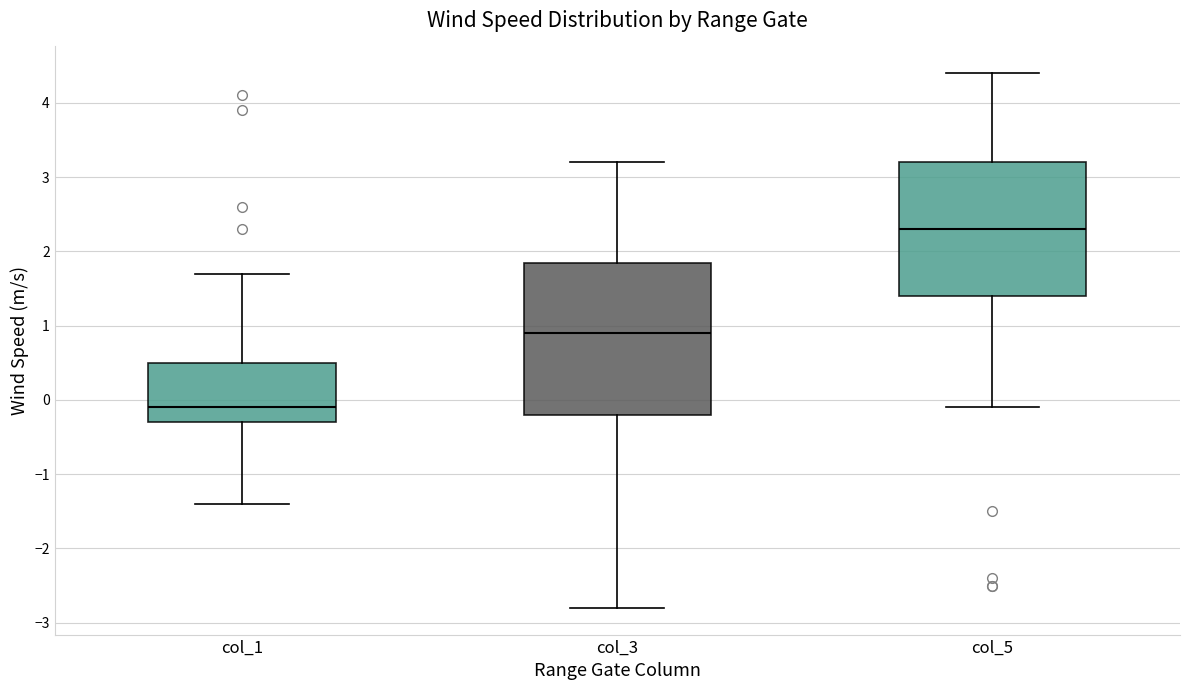

Reading left to right, transcribe this box plot: for each box, give where its median line is, the range the box spans, and where its two whiskers end, as read against the y-axis. The values are not printed on the chart, so give them approximately, as read against the axis.

col_1: median -0.1, box -0.3 to 0.5, whiskers -1.4 to 1.7
col_3: median 0.9, box -0.2 to 1.9, whiskers -2.8 to 3.2
col_5: median 2.3, box 1.4 to 3.2, whiskers -0.1 to 4.4